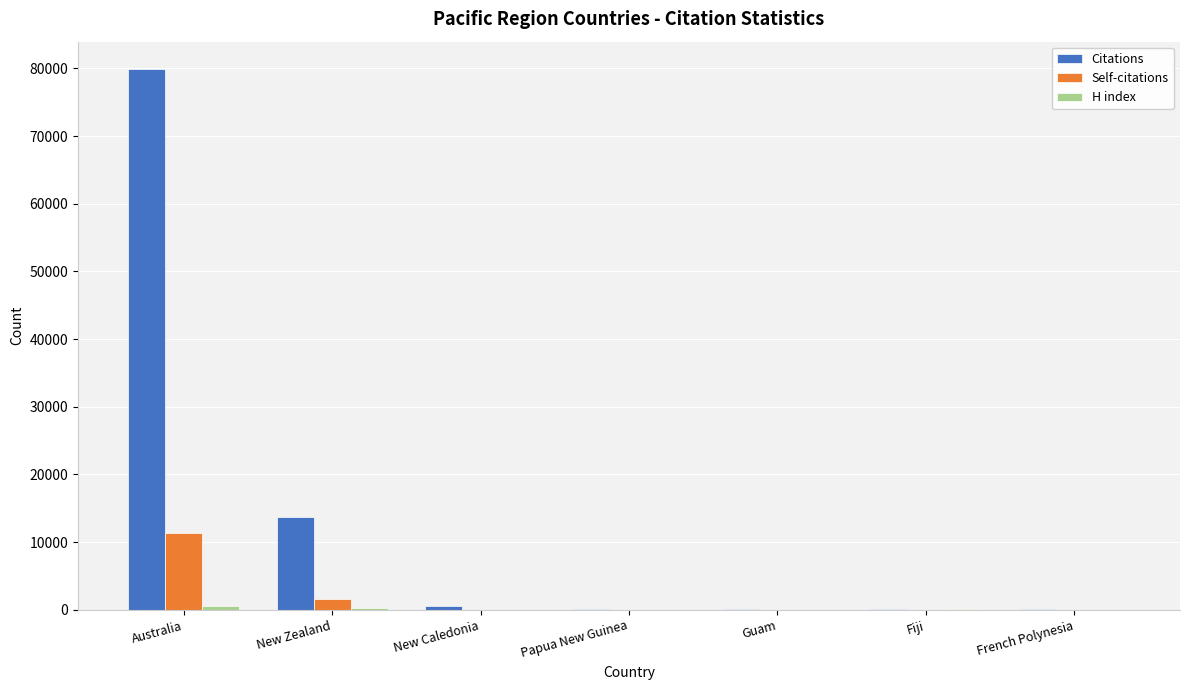

Between Australia and Papua New Guinea, which series saw the biggest shift?

Citations